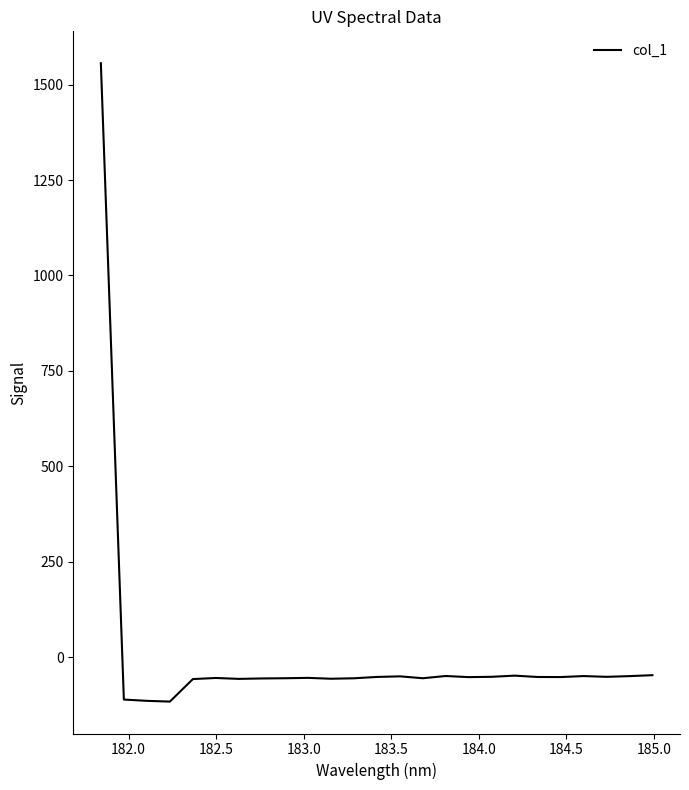

What is the difference between the maximum and minimum values?

1672.3